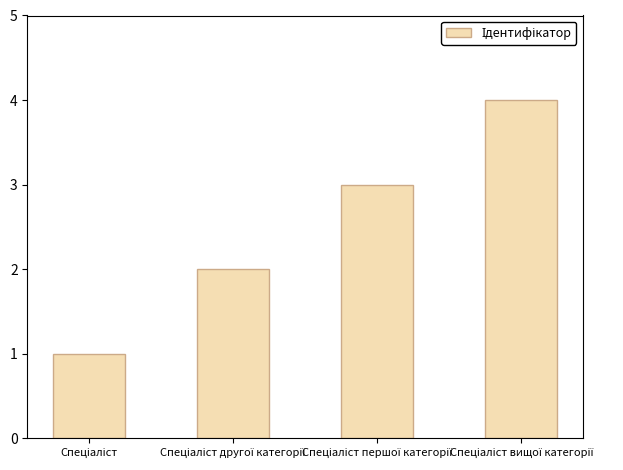

What is the maximum value shown in the chart?

4